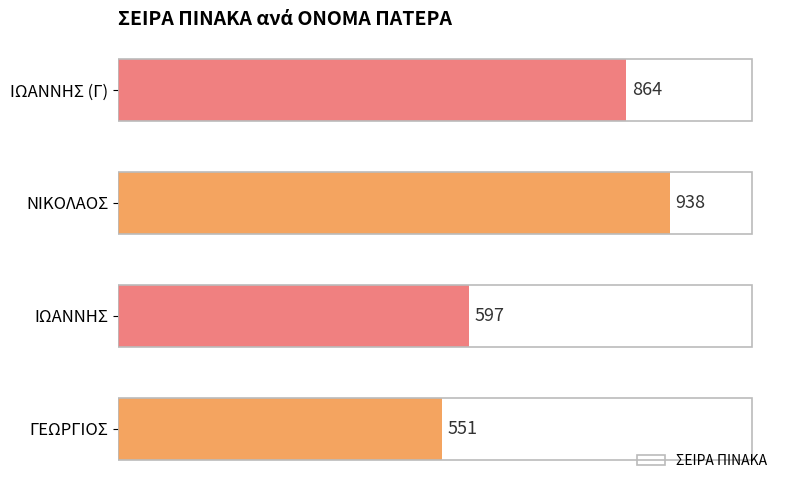

Reading bottom to top, what are all the values shown in this chart?

551	597	938	864